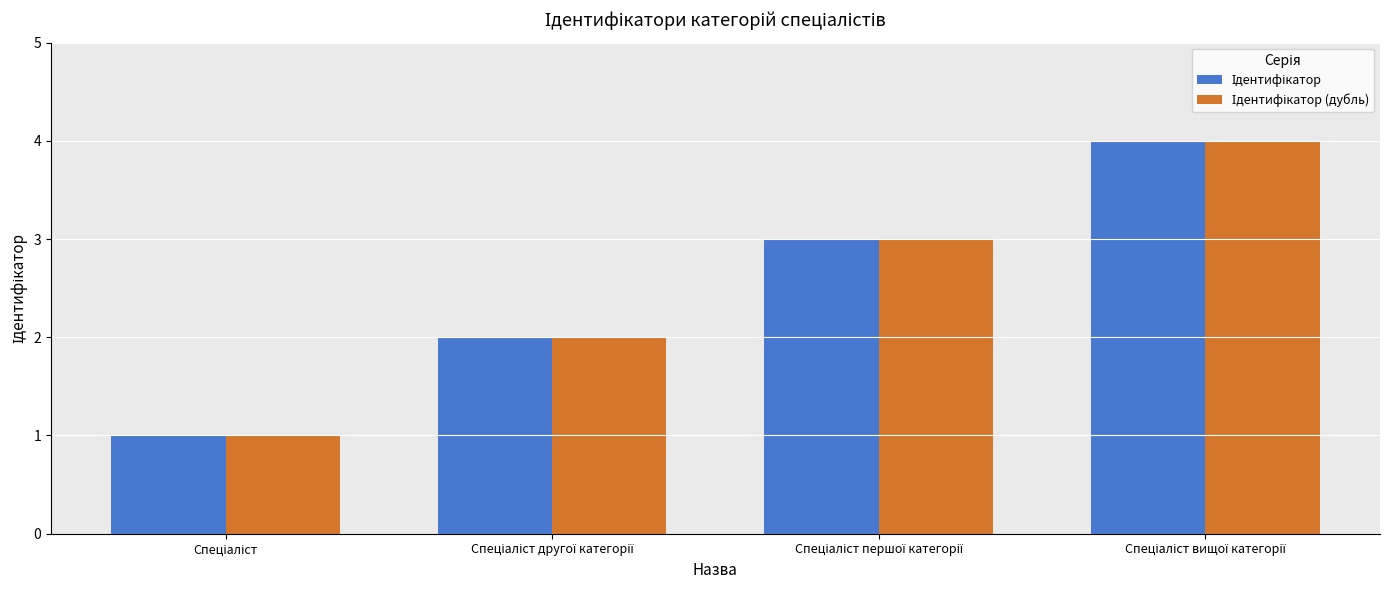

The Ідентифікатор (дубль) series shows 1 at Спеціаліст. True or false?

True